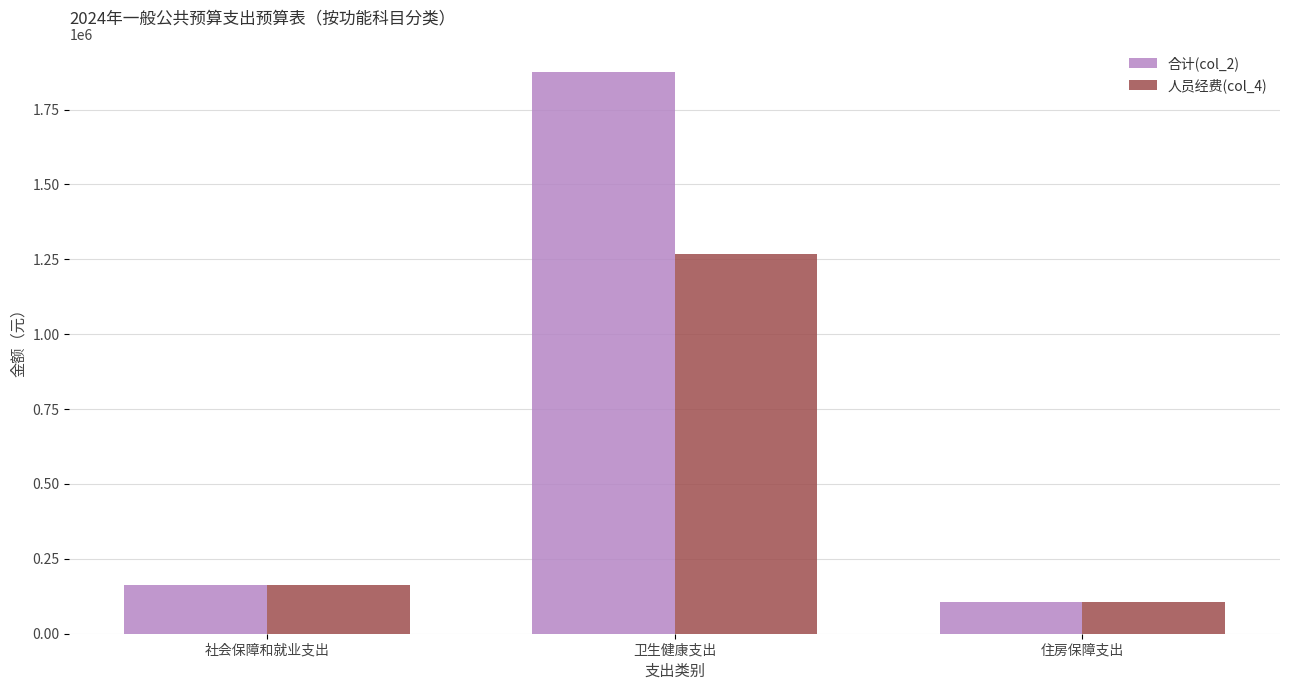

Which series has the largest range (max minus min)?

合计(col_2)